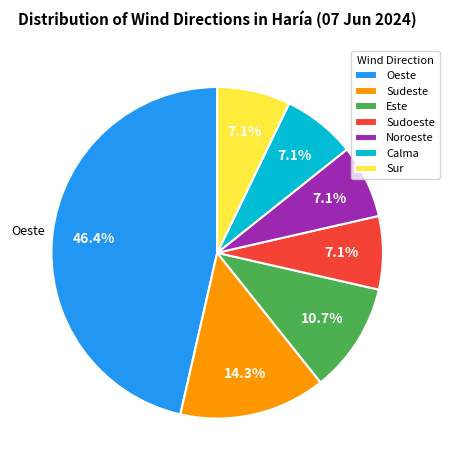

What is the total percentage of Oeste and Noroeste?

53.6%